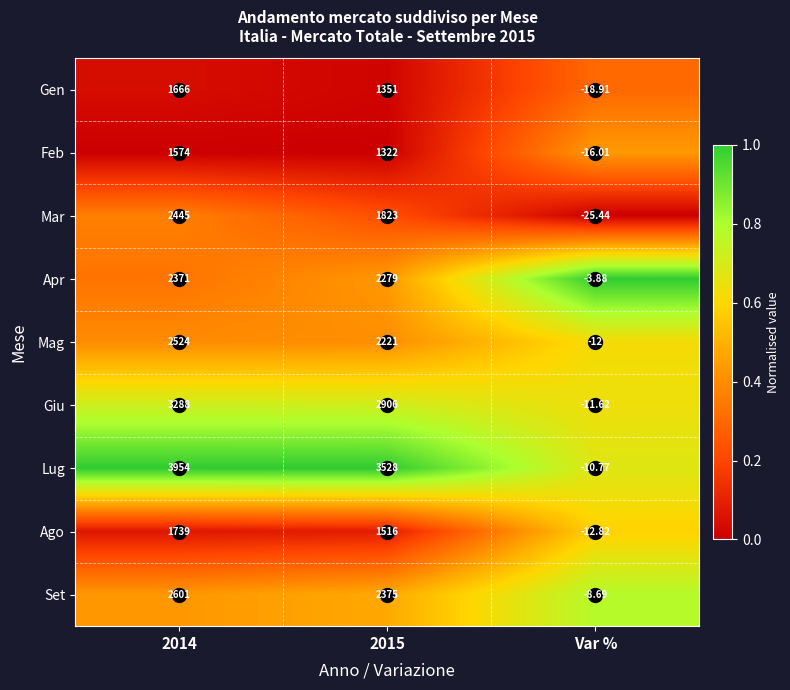

At which category is the sum across all series the highest?

2014